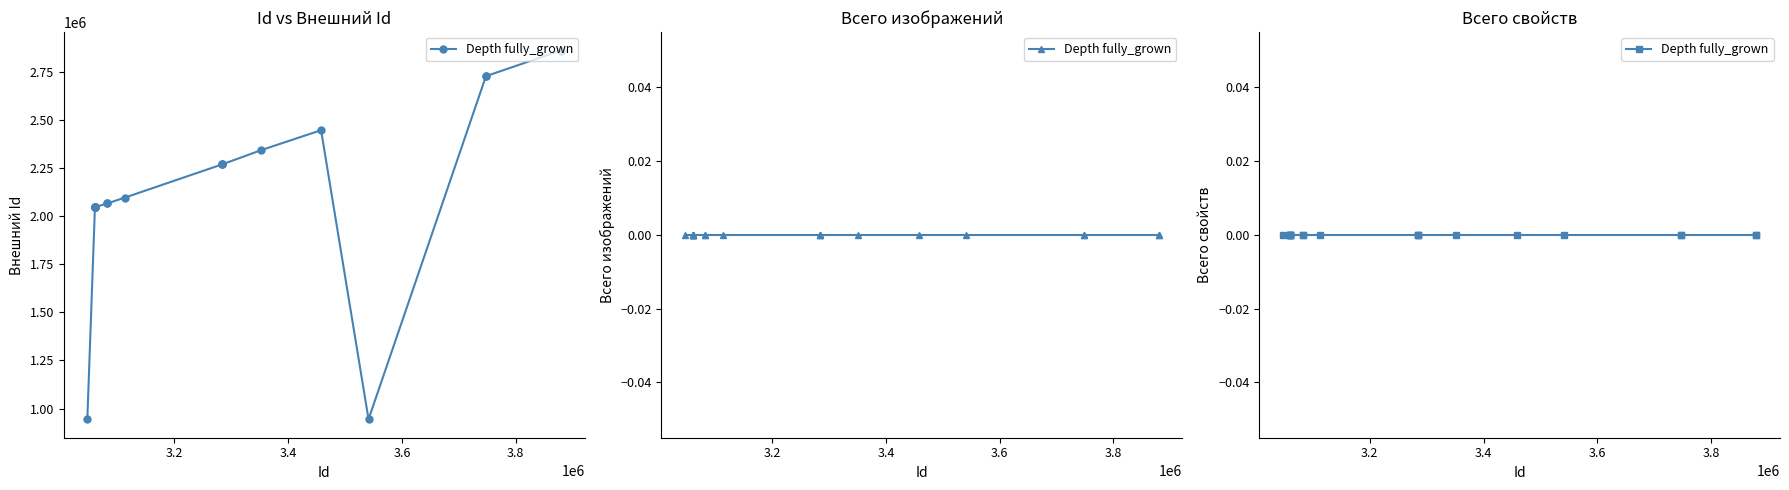

Does the chart display data point markers on the line(s)?

Yes